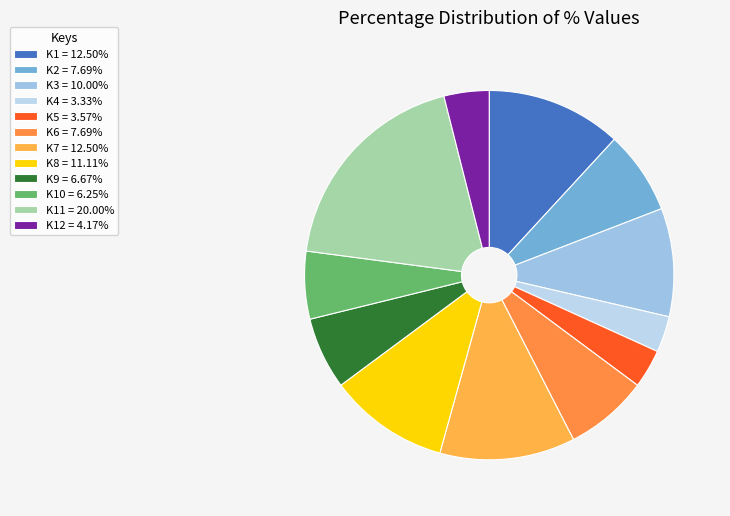

How many segments does this pie chart have?

12